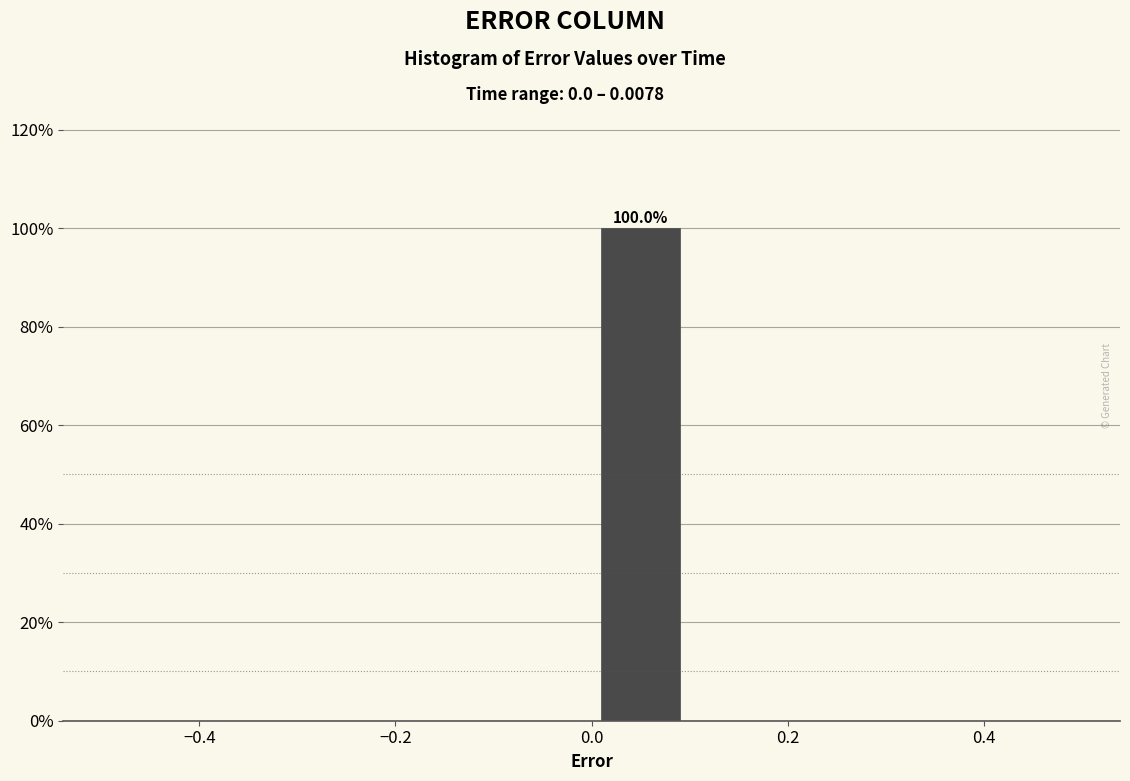

Over which range of the x-axis is the bar tallest?

0.0 to 0.1